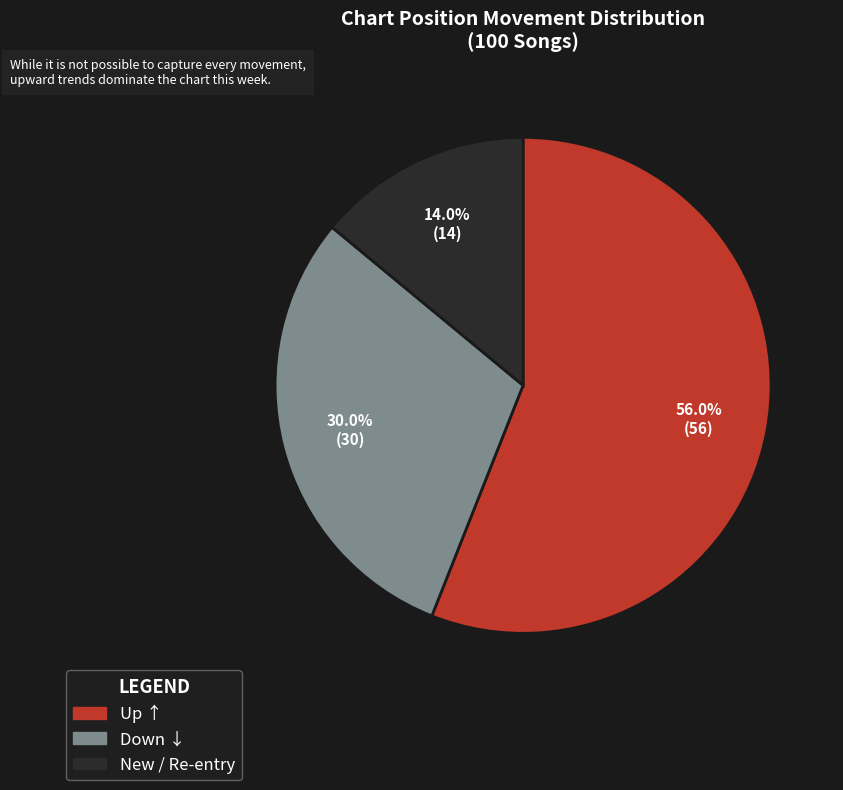

Is there a majority slice in this chart?

Yes